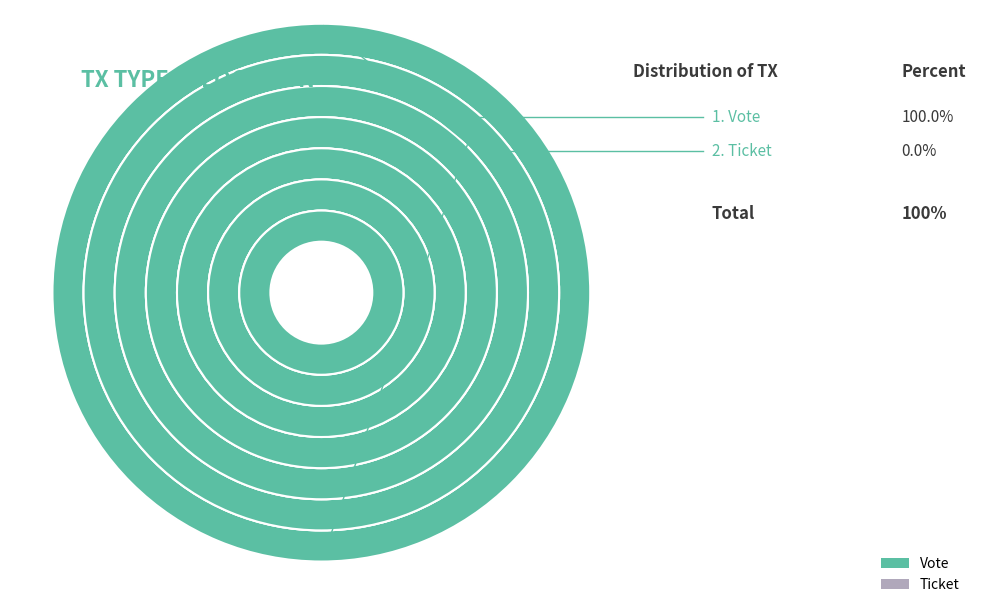

How many segments does this pie chart have?

2